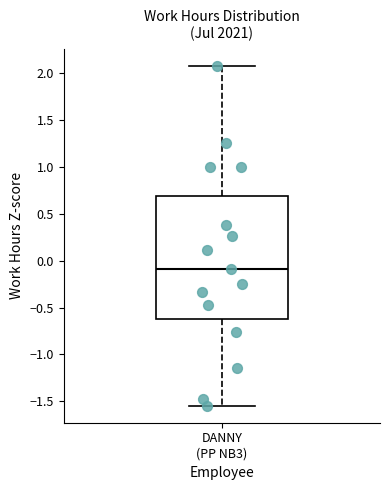

Read this box plot against the y-axis: the position of the median line, the range covered by the box, and the ends of both whiskers. The values are not printed on the chart, so give them approximately, as read against the axis.

median -0.10, box -0.60 to 0.70, whiskers -1.55 to 2.10